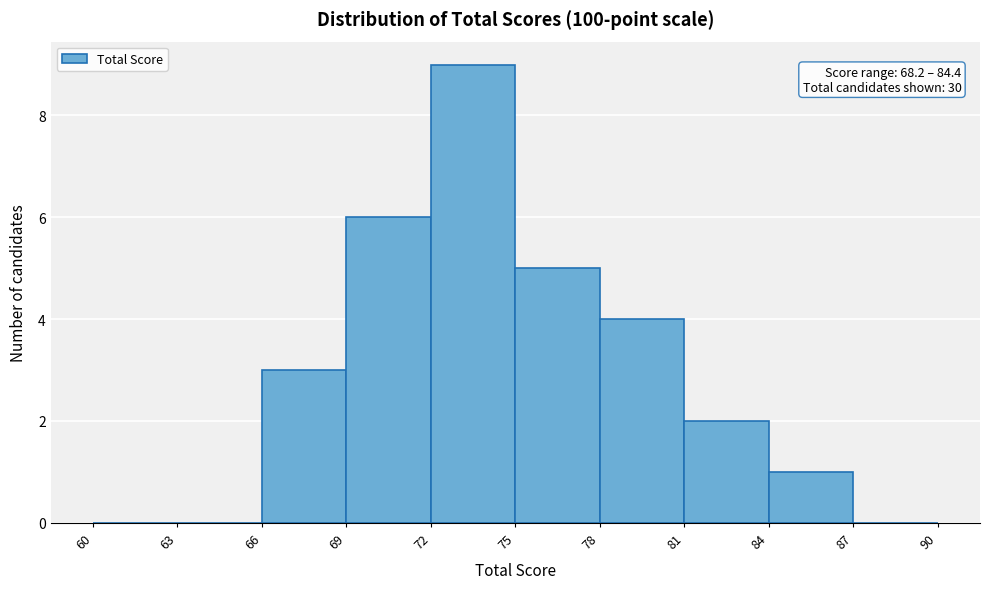

Which range on the x-axis has the tallest bar?

72 to 75